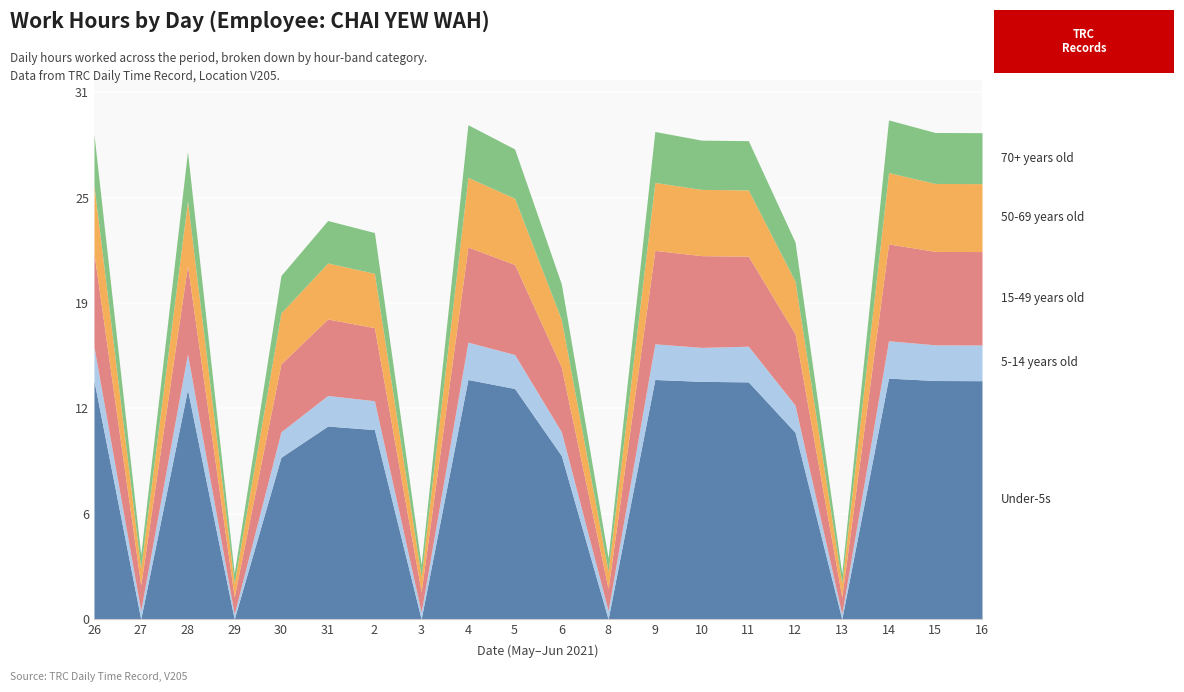

True or false: 5-14 years old and 70+ years old intersect in this chart.

False